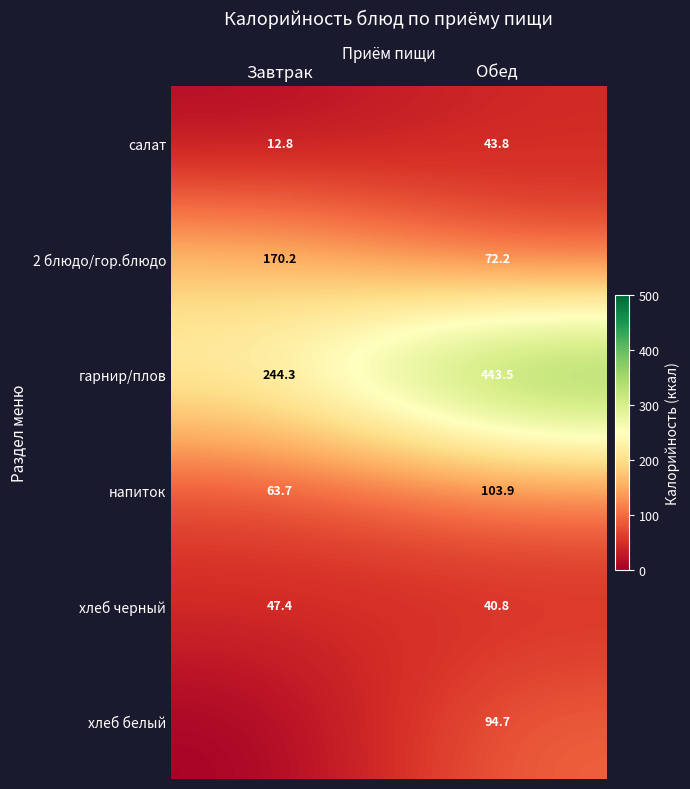

The value of напиток at Обед is 103.9. True or false?

True